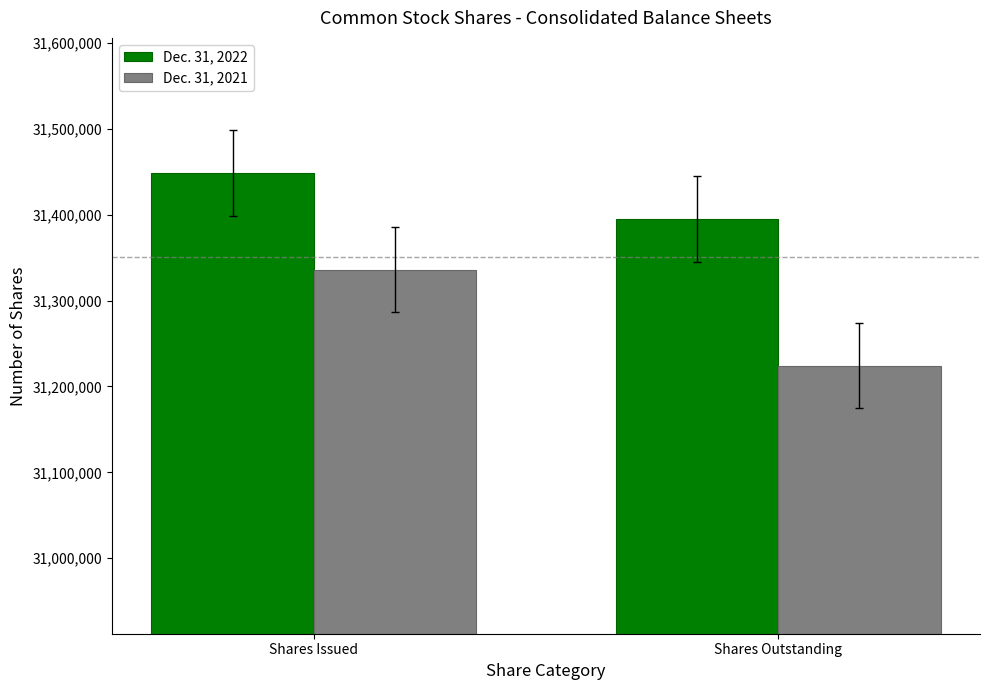

How many values in the Dec. 31, 2022 series are below 31448508?

1